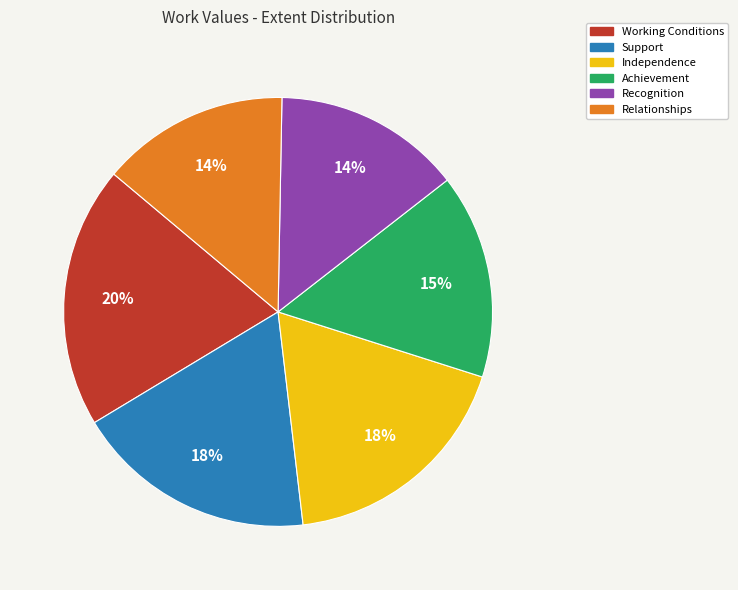

To the nearest percent, what portion does Independence represent?

18%